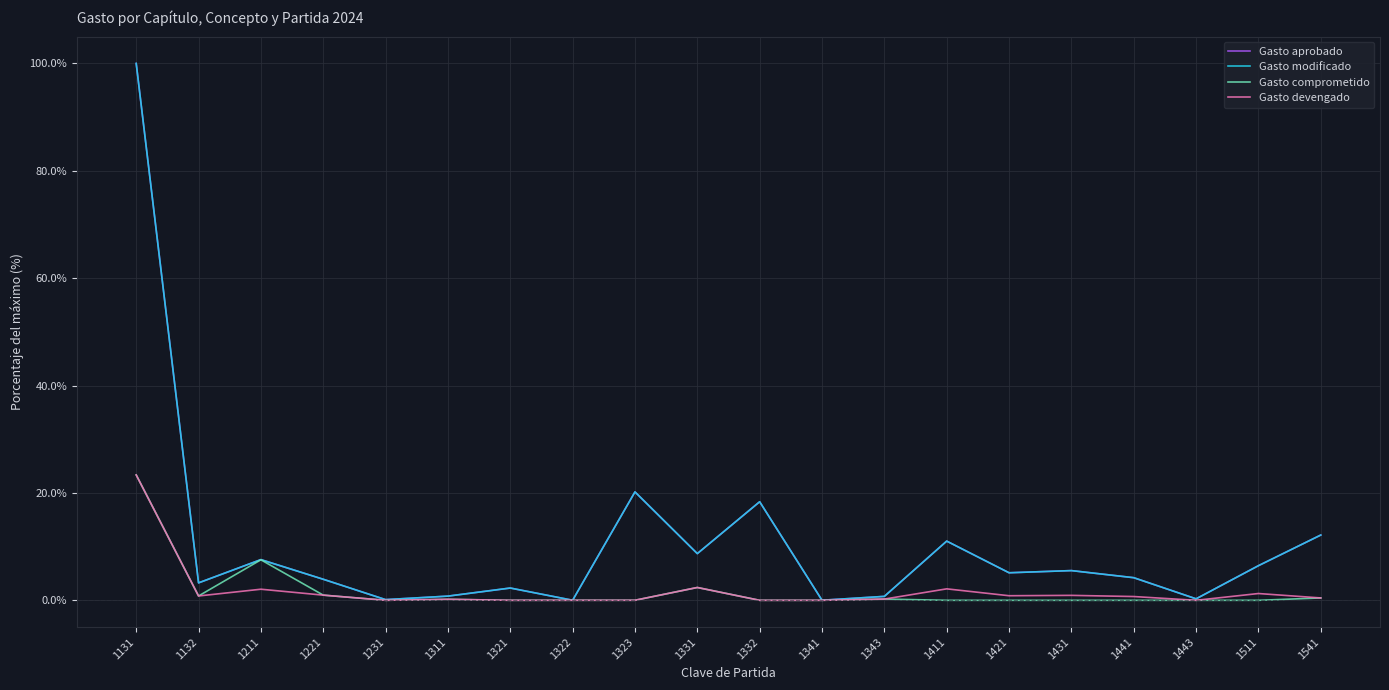

What is the sum of the Gasto aprobado values at 1431 and 1211?

13.1